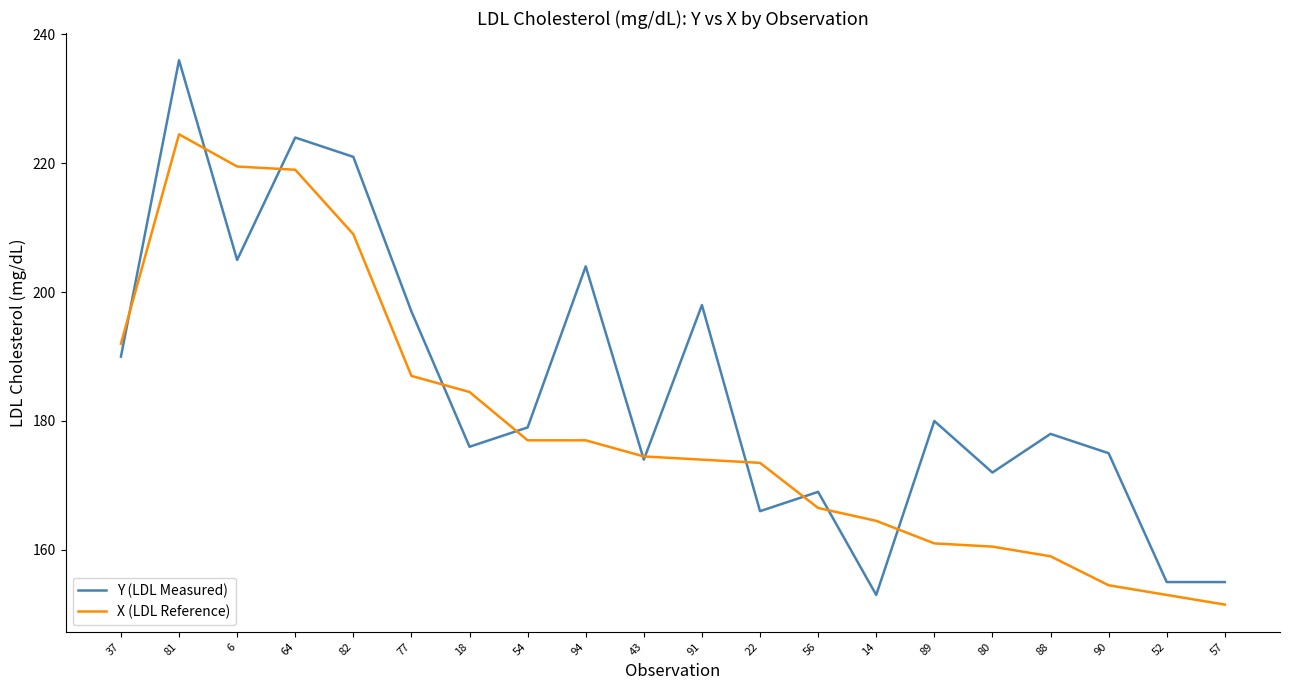

After their last crossing, which series has the higher values: X (LDL Reference) or Y (LDL Measured)?

Y (LDL Measured)